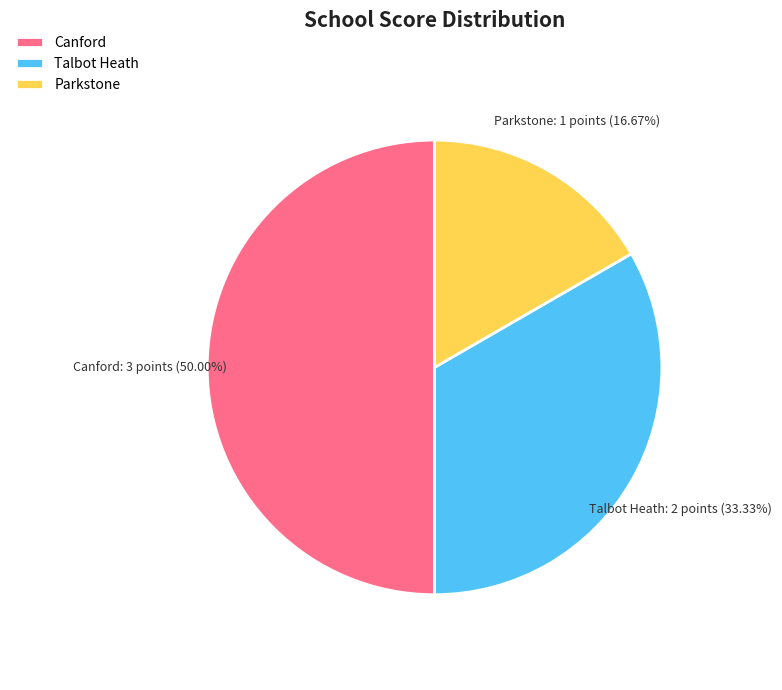

Count the number of slices in the pie.

3